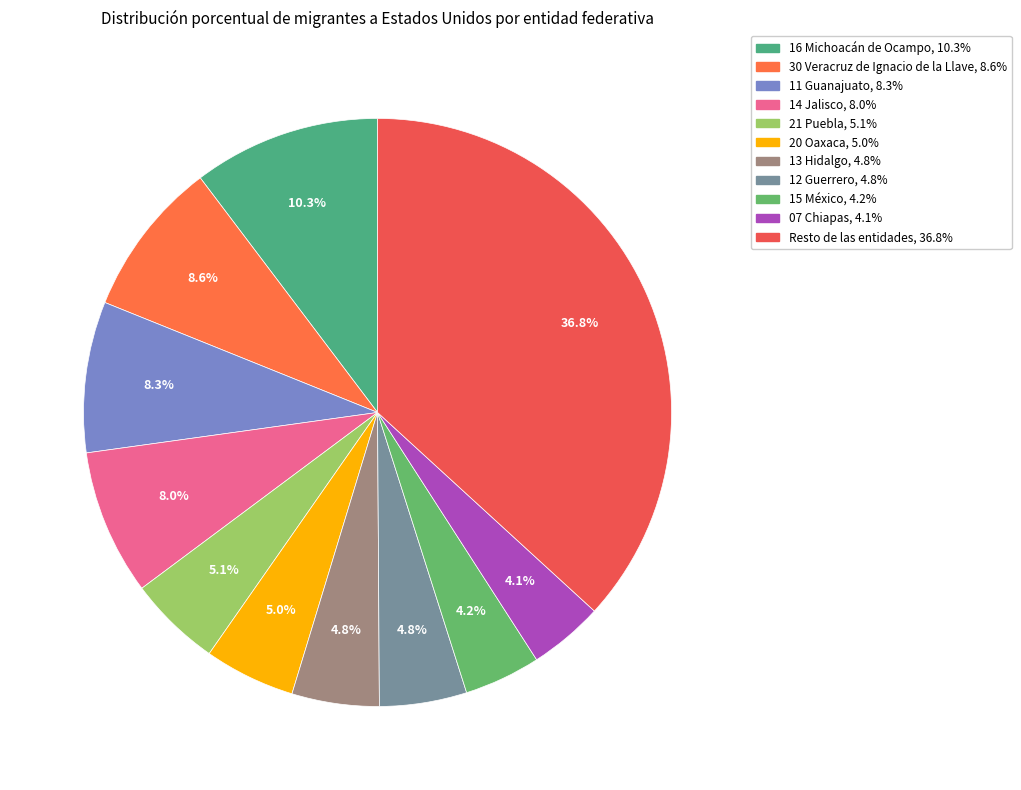

True or false: Resto de las entidades accounts for 24% of the total.

False